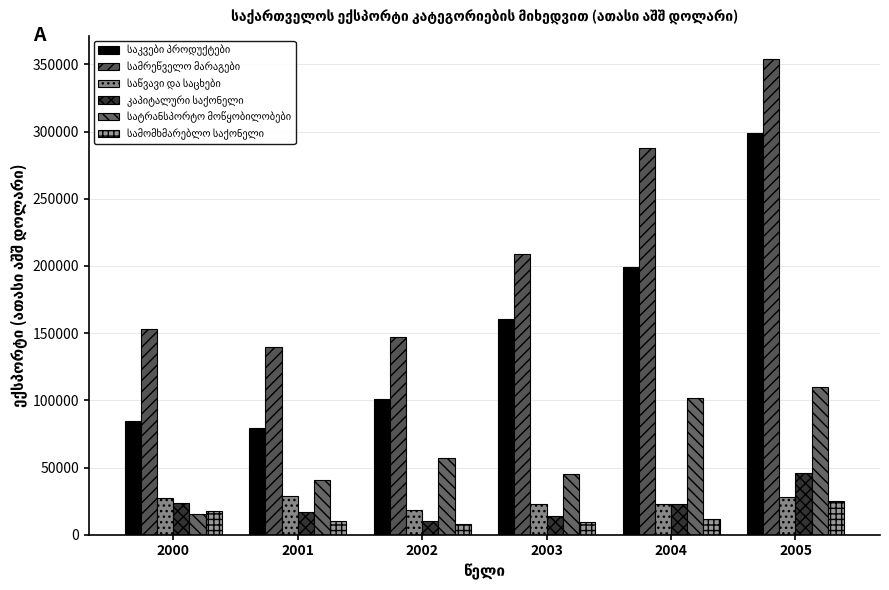

What is the average value of the სამომხმარებლო საქონელი series?

13551.6